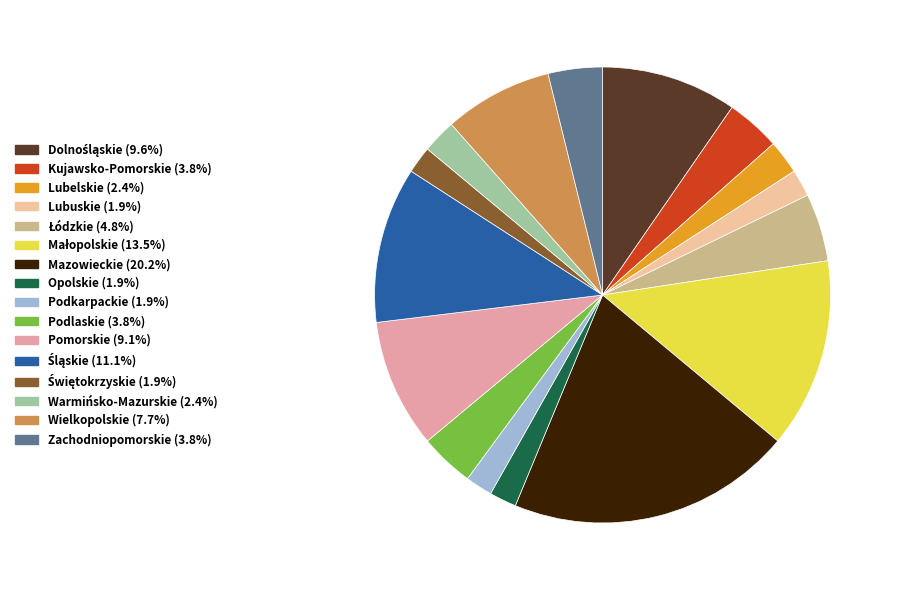

How many segments does this pie chart have?

16